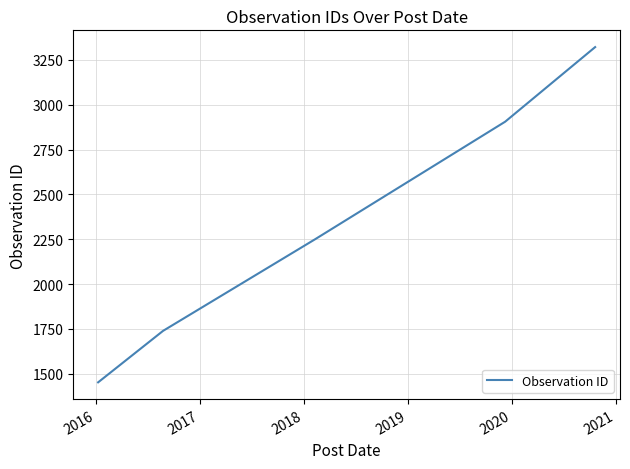

What is the average value?

2333